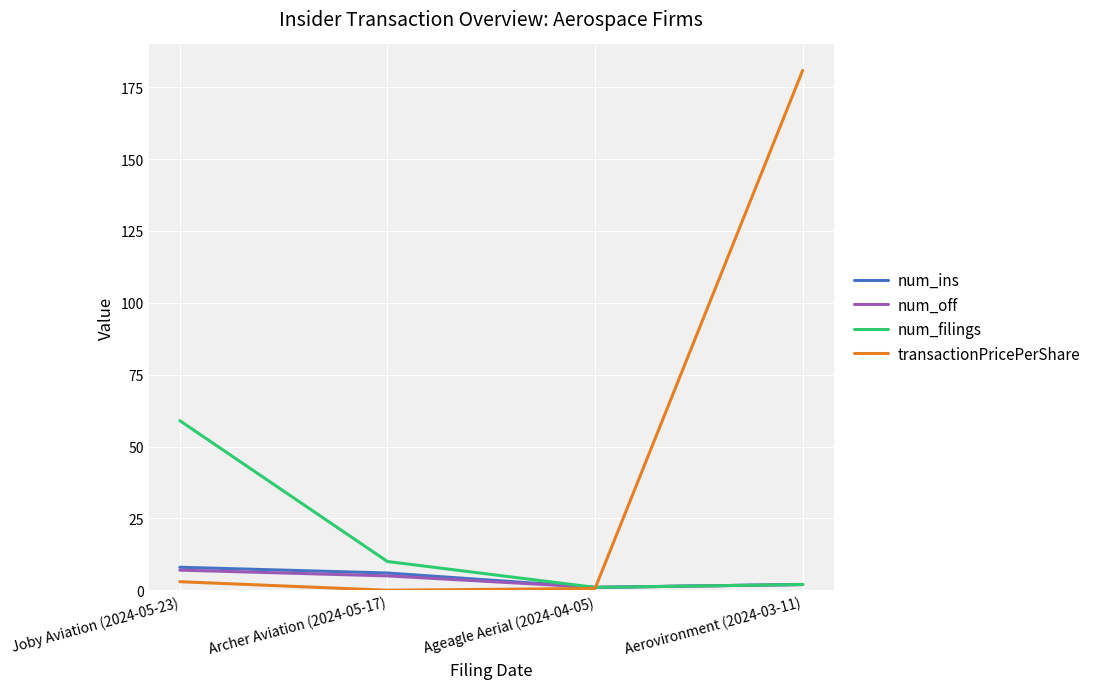

How many categories are shown in the chart?

4